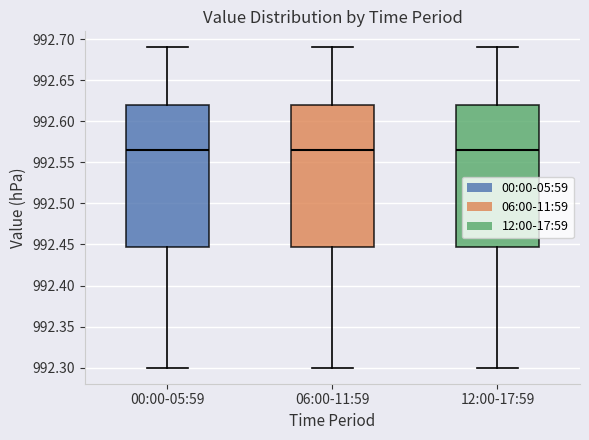

Where does the lower whisker of the box for 12:00-17:59 end on the y-axis? The values are not printed on the chart, so give them approximately, as read against the axis.

992.300